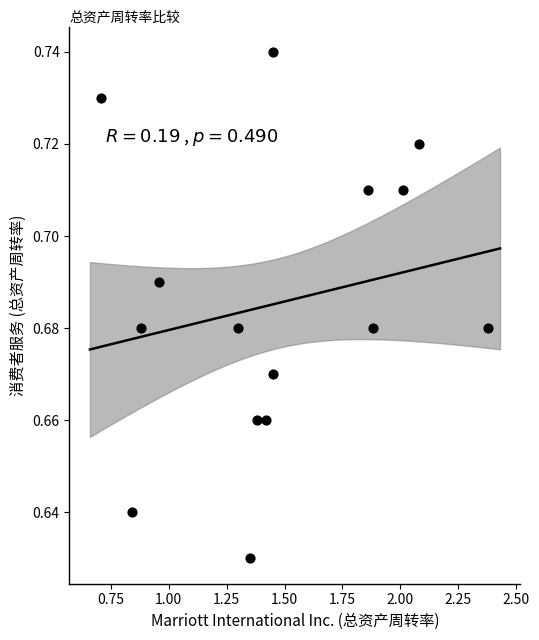

What is the range of X values (max minus min)?

1.7